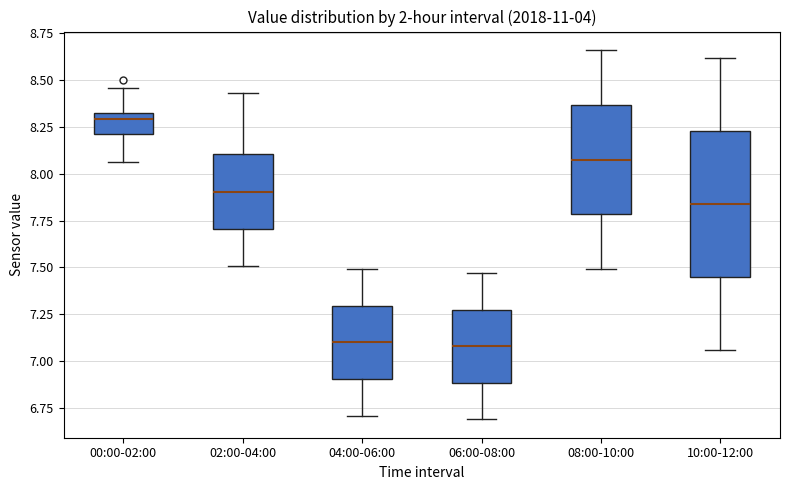

Which box has the highest median line?

00:00-02:00